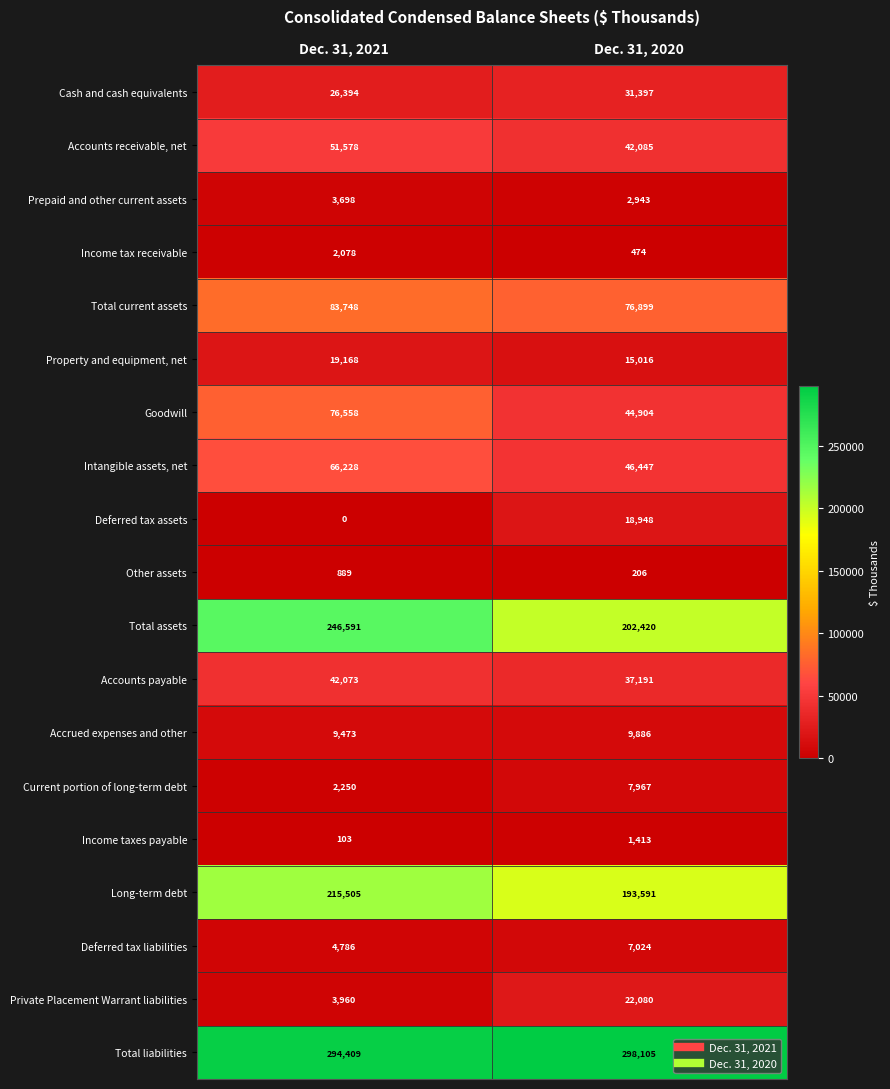

What is the difference between the Income taxes payable values at Dec. 31, 2021 and Dec. 31, 2020?

1310